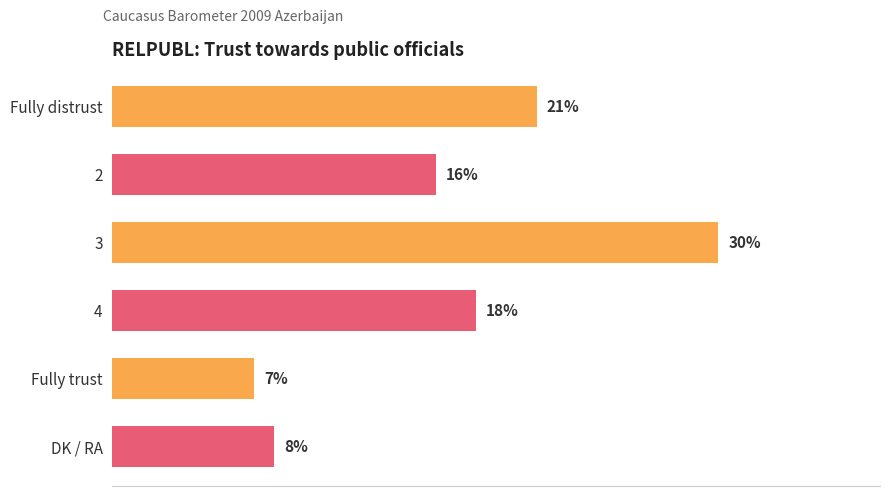

What is the label of the 2nd bar from the bottom?

Fully trust